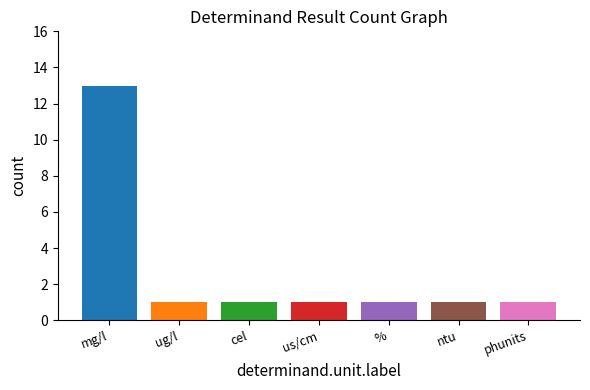

Are the bars horizontal?

No